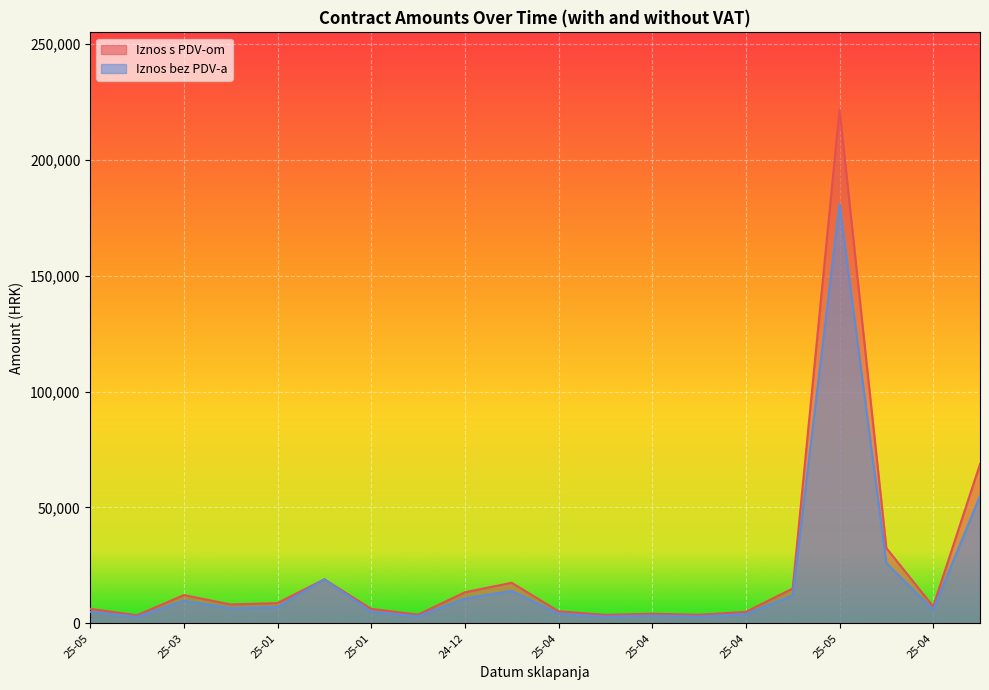

What is the maximum value shown in the chart?

221735.6